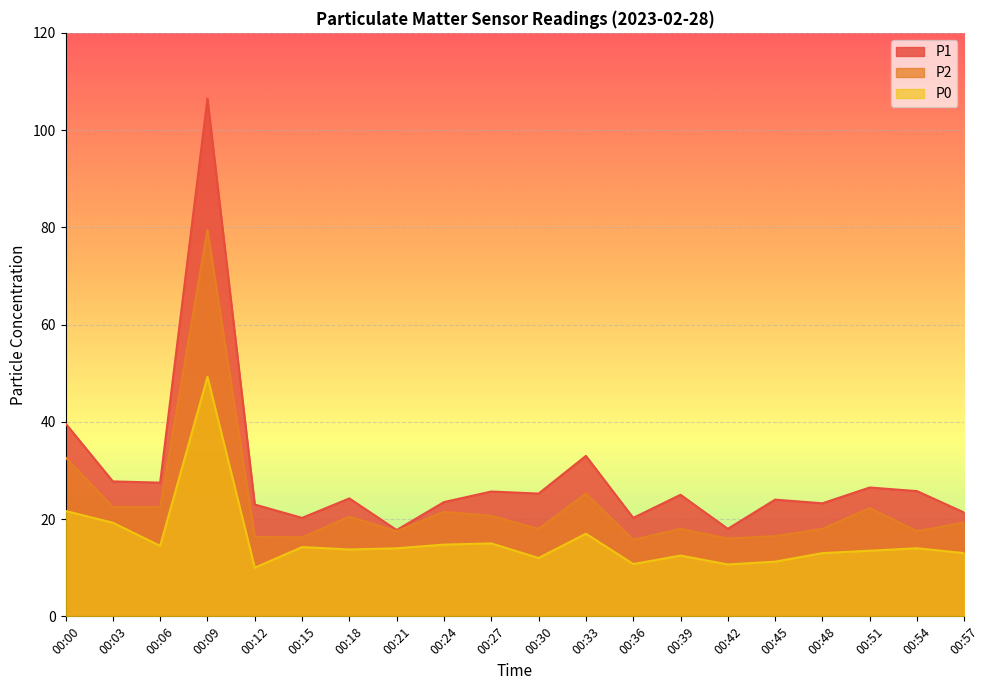

At which category does P0 reach its first local peak?

00:09